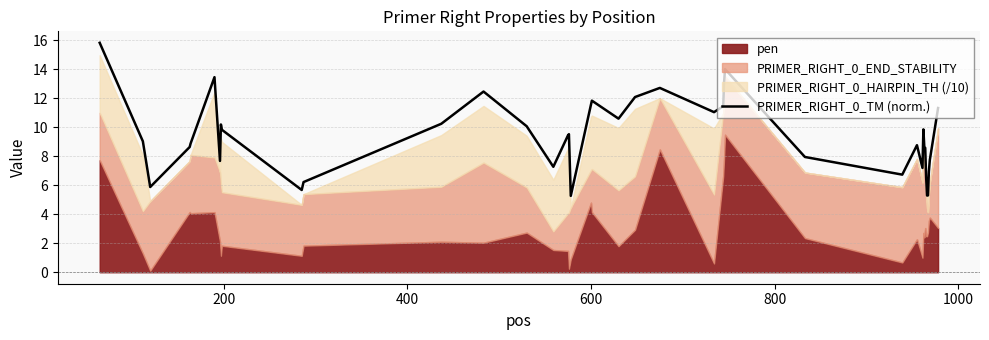

What is the highest value of the PRIMER_RIGHT_0_TM (norm.) series?

15.8